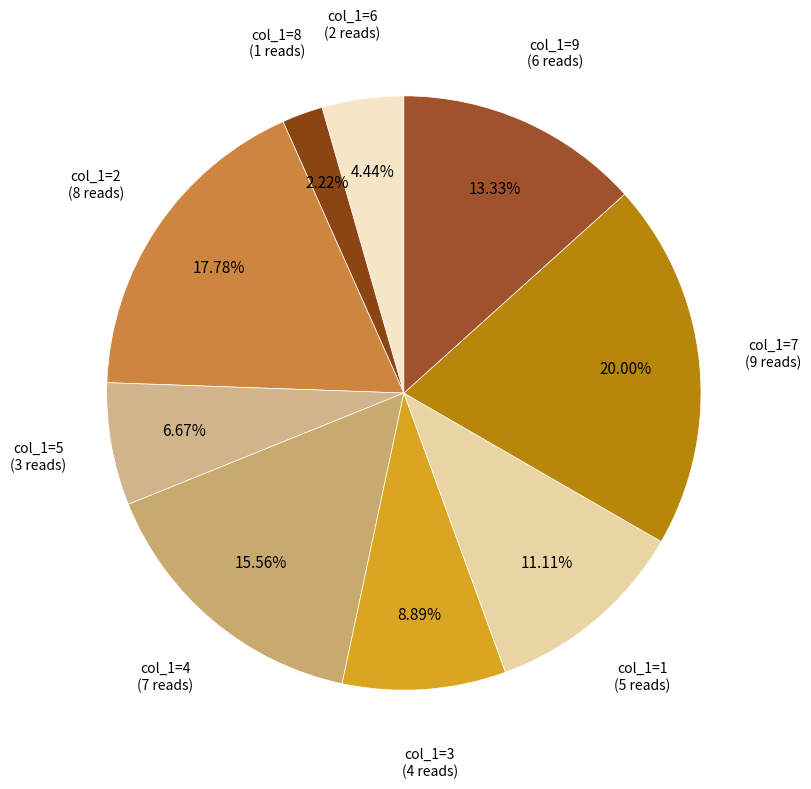

Count the number of slices in the pie.

9